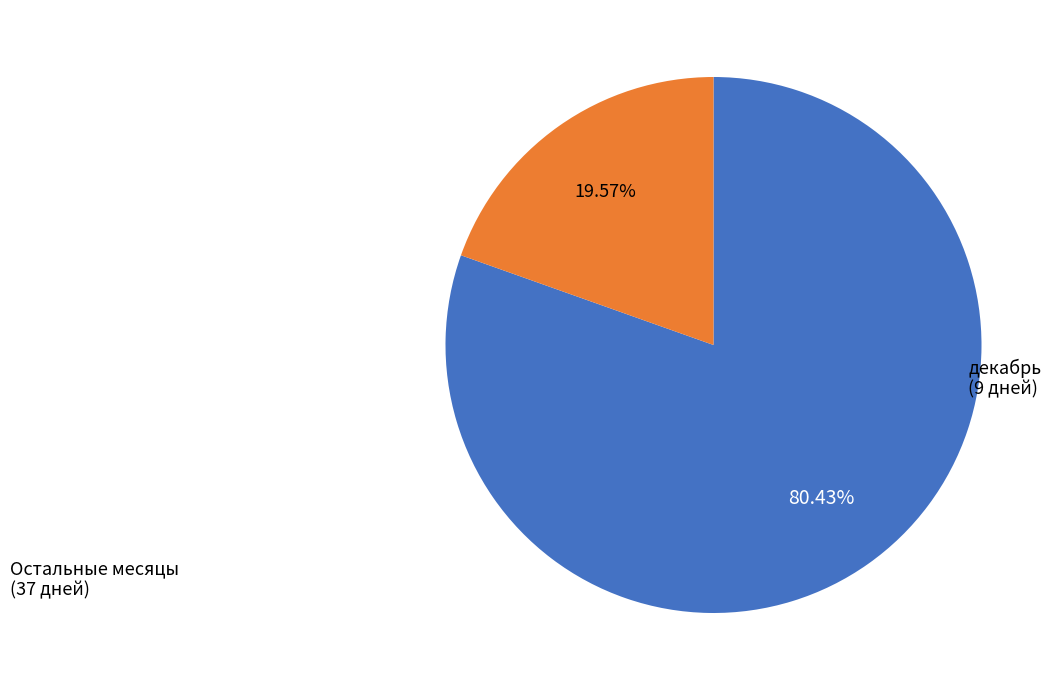

How many segments does this pie chart have?

2